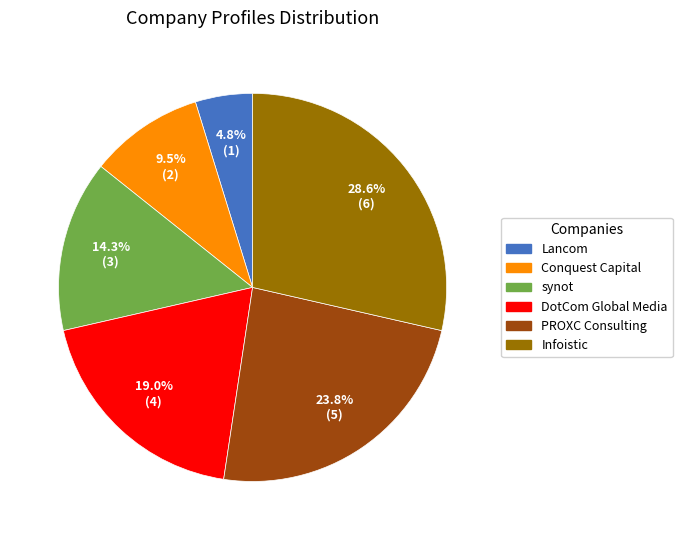

Rank the categories by value from highest to lowest.

Infoistic, PROXC Consulting, DotCom Global Media, synot, Conquest Capital, Lancom